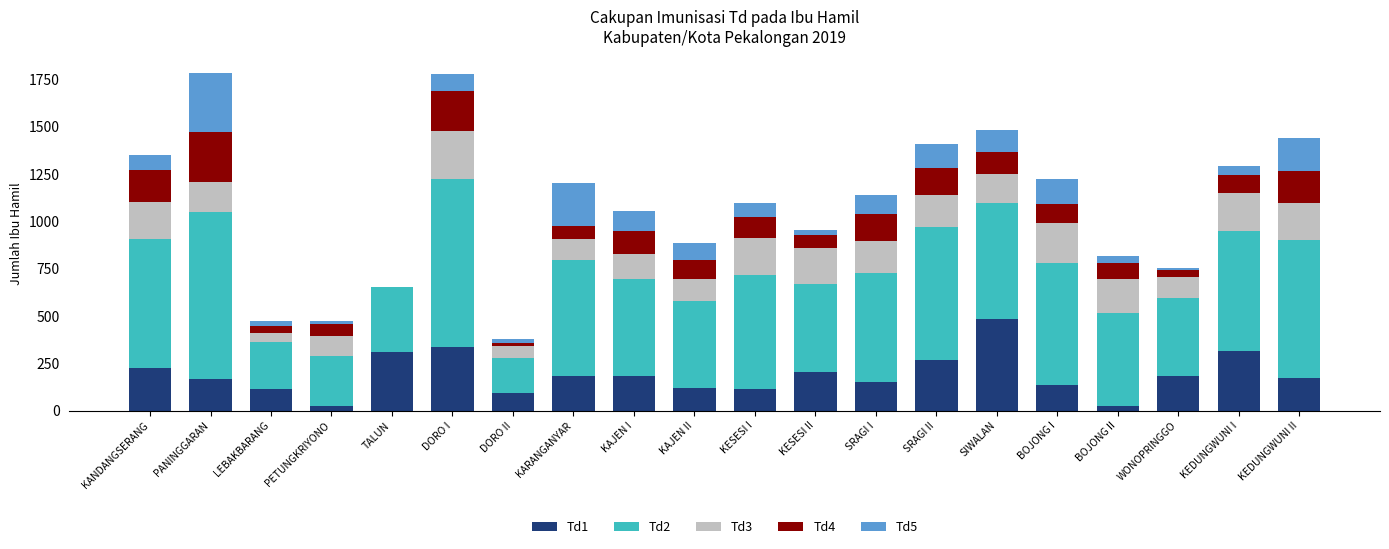

Which category has the highest value in the Td1 series?

SIWALAN